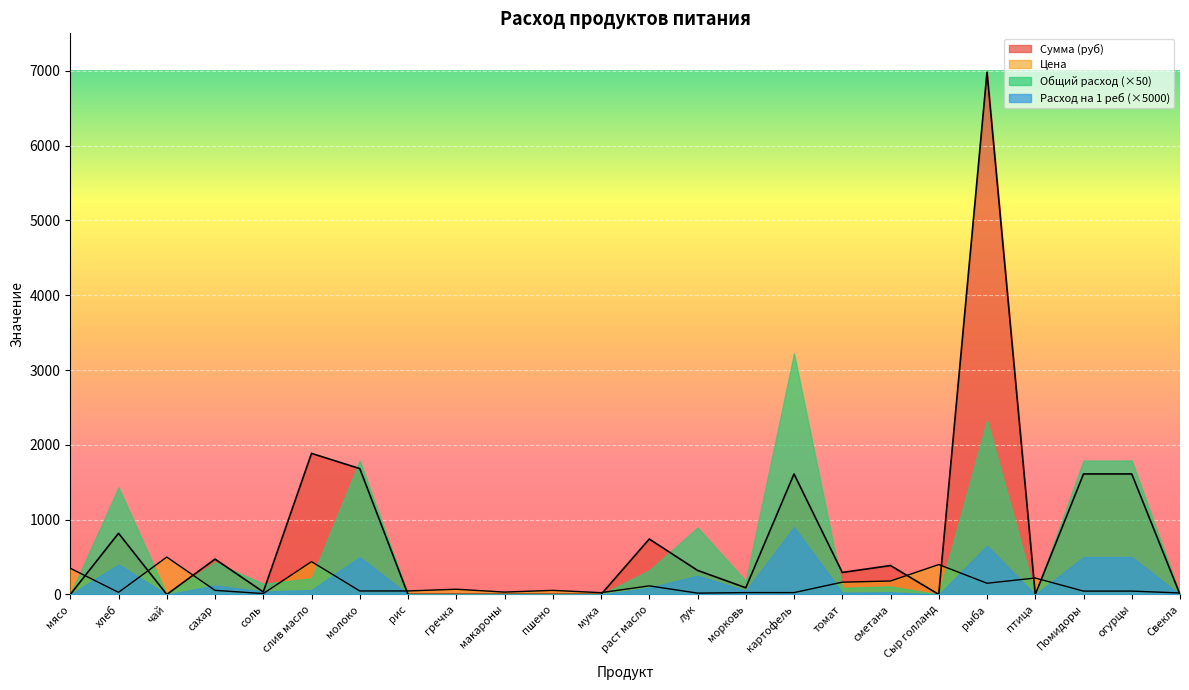

Which series changed the most between морковь and рыба?

Сумма (руб)